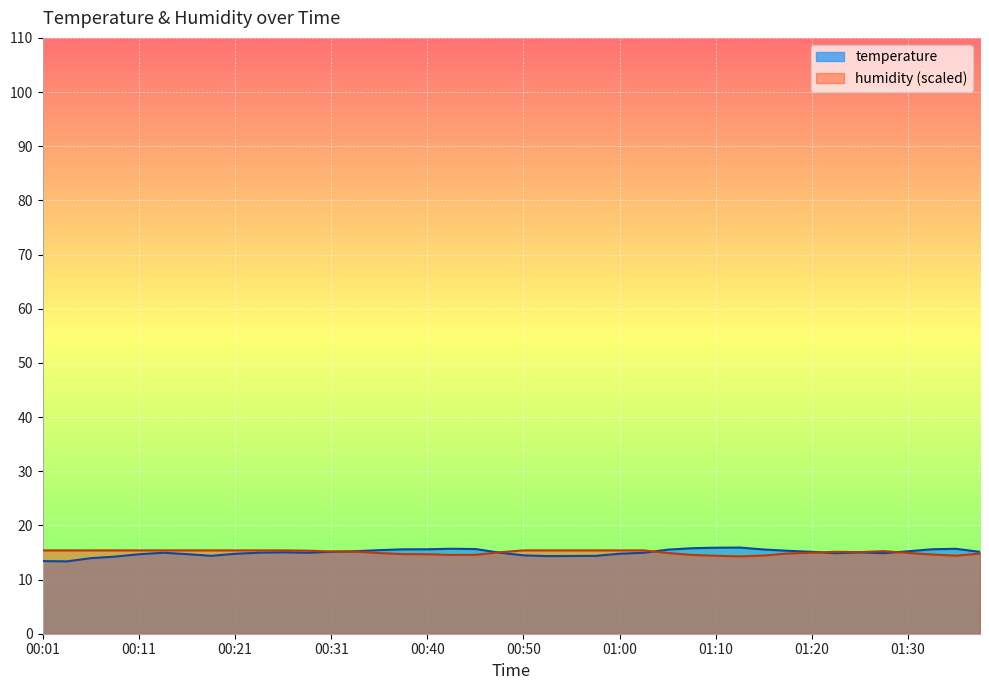

True or false: temperature has a value of 14.4 at 00:18.

True